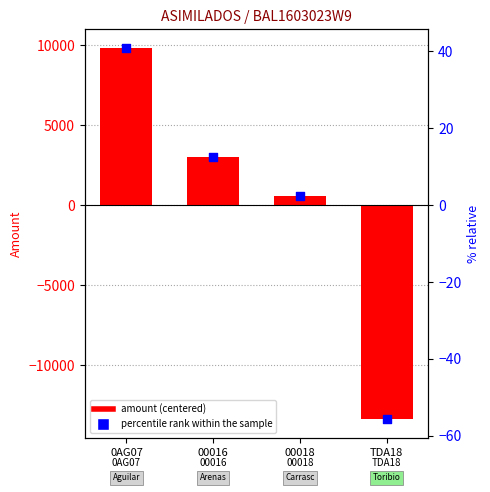

Is the value of percentile rank within the sample at TDA18 greater than the value of amount at TDA18?

Yes